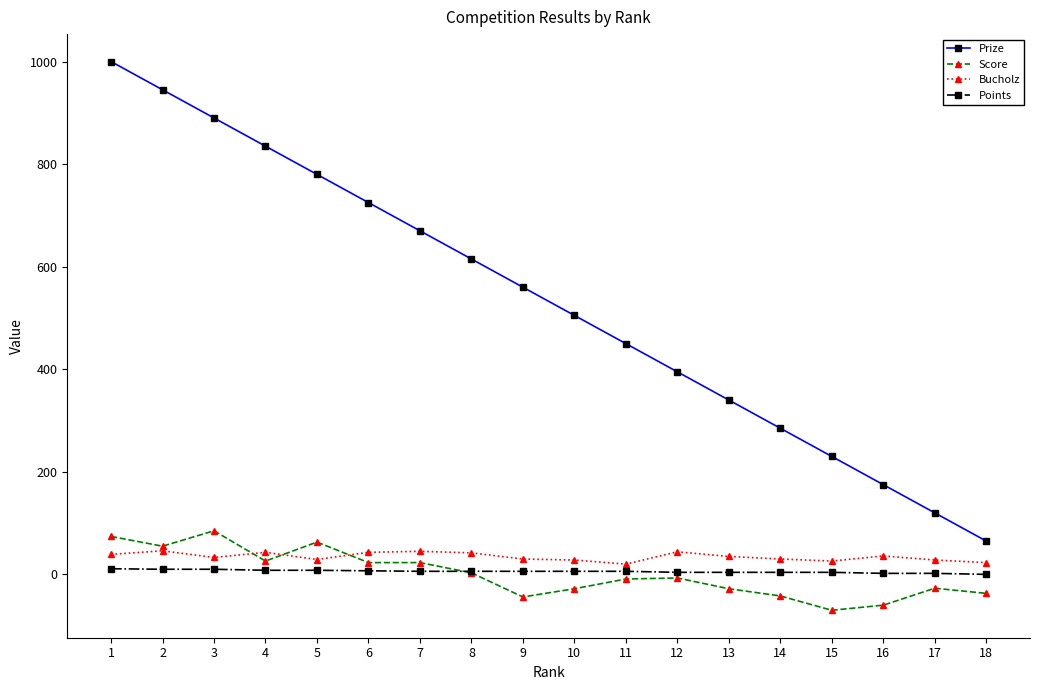

How many lines are shown in the chart?

4